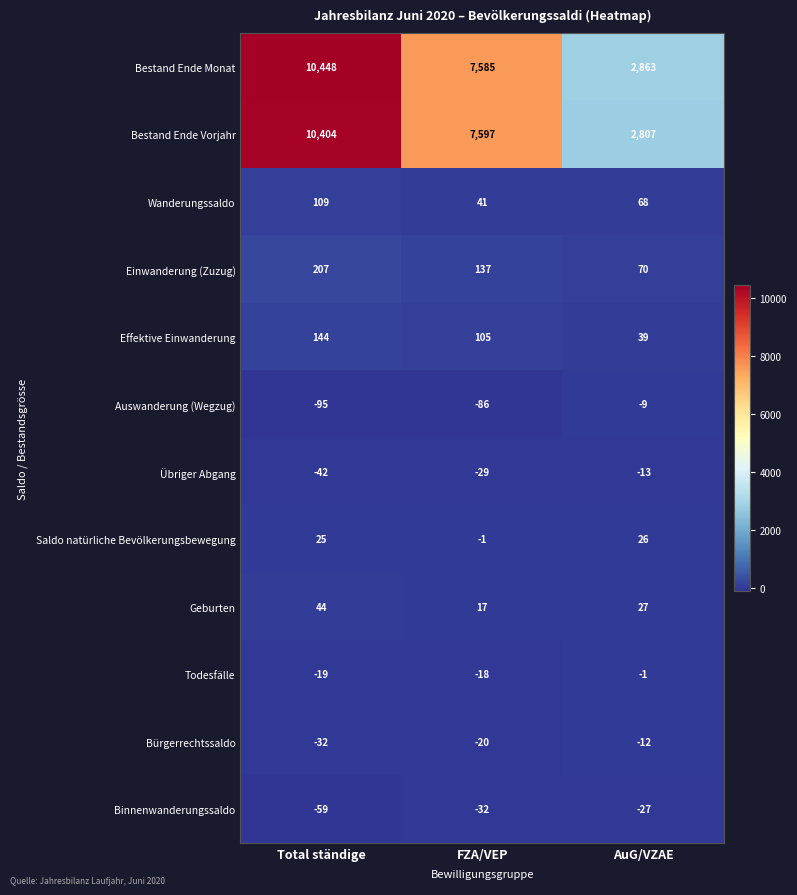

How many distinct data groups are displayed?

12